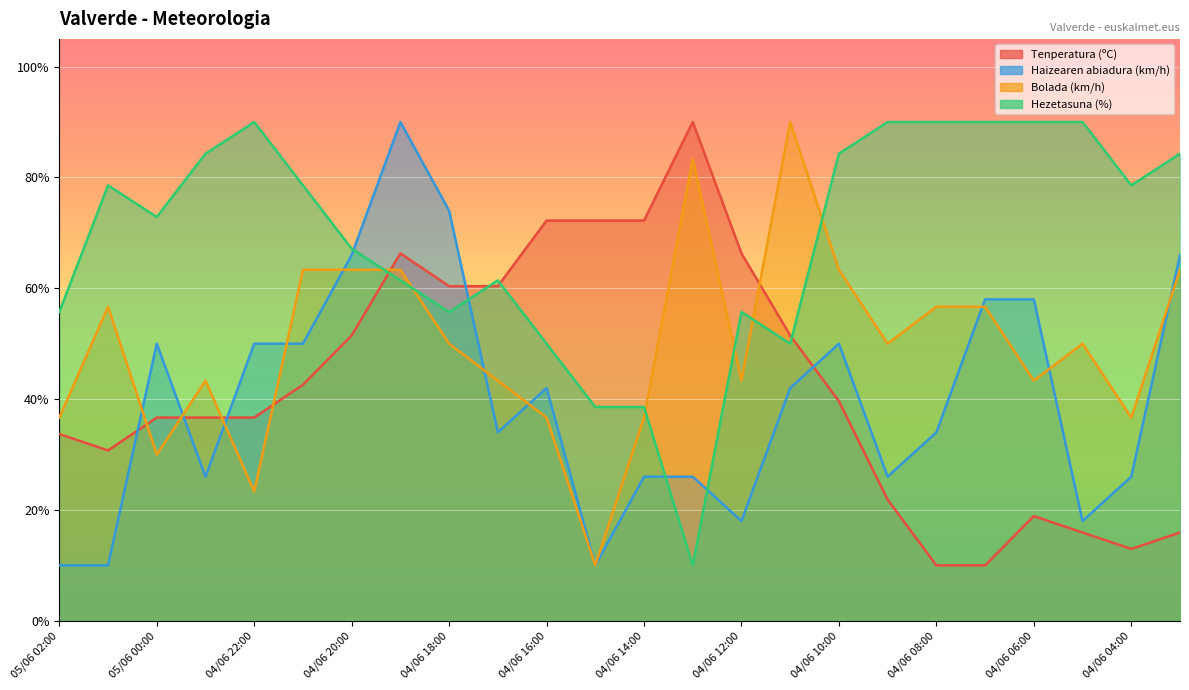

Reading left to right, what are all the values shown in this chart?

Tenperatura (ºC): 33.7	30.7	36.7	36.7	36.7	42.6	51.5	66.3	60.4	60.4	72.2	72.2	72.2	90.0	66.3	51.5	39.6	21.9	10.0	10.0	18.9	15.9	13.0	15.9
Haizearen abiadura (km/h): 10.0	10.0	50.0	26.0	50.0	50.0	66.0	90.0	74.0	34.0	42.0	10.0	26.0	26.0	18.0	42.0	50.0	26.0	34.0	58.0	58.0	18.0	26.0	66.0
Bolada (km/h): 36.7	56.7	30.0	43.3	23.3	63.3	63.3	63.3	50.0	43.3	36.7	10.0	36.7	83.3	43.3	90.0	63.3	50.0	56.7	56.7	43.3	50.0	36.7	63.3
Hezetasuna (%): 55.7	78.6	72.9	84.3	90.0	78.6	67.1	61.4	55.7	61.4	50.0	38.6	38.6	10.0	55.7	50.0	84.3	90.0	90.0	90.0	90.0	90.0	78.6	84.3